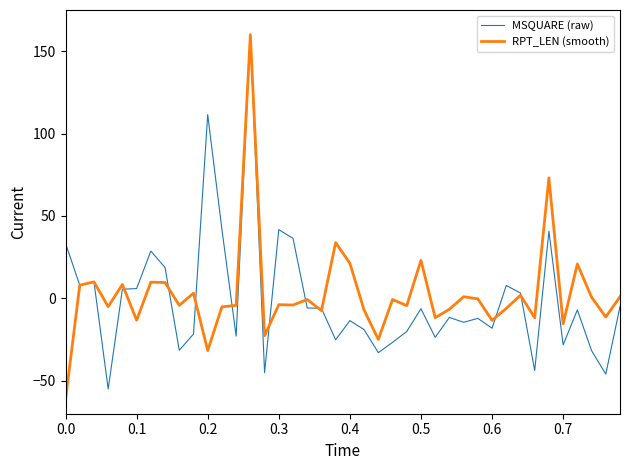

Is this an area chart (filled region under the line)?

No